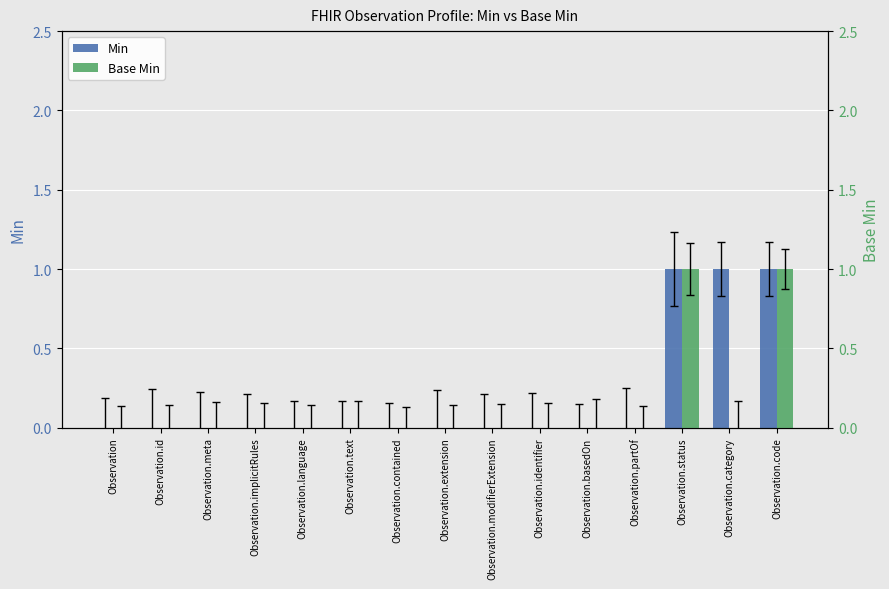

Which series has the widest spread of values?

Min